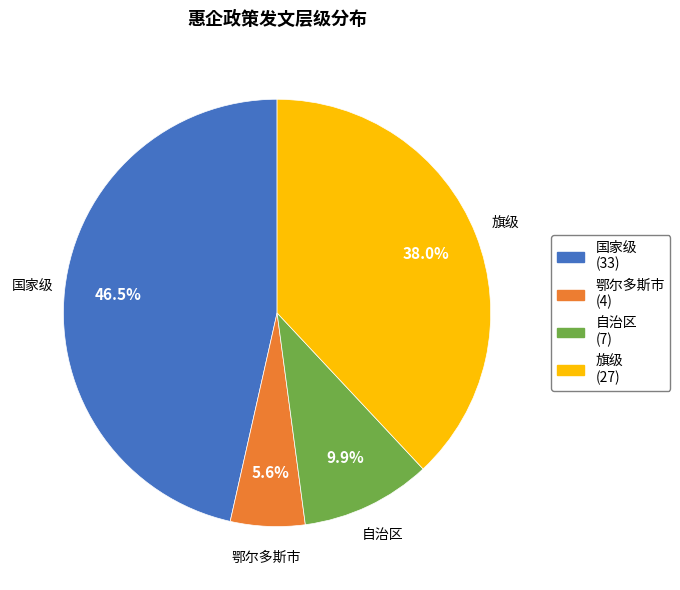

To the nearest percent, what is the difference between the 国家级 and 鄂尔多斯市 slice percentages?

41%